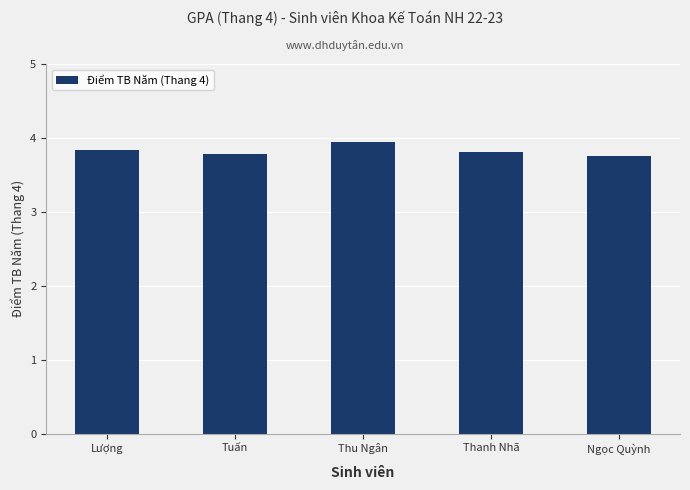

The value at Thu Ngân is 7.1. True or false?

False